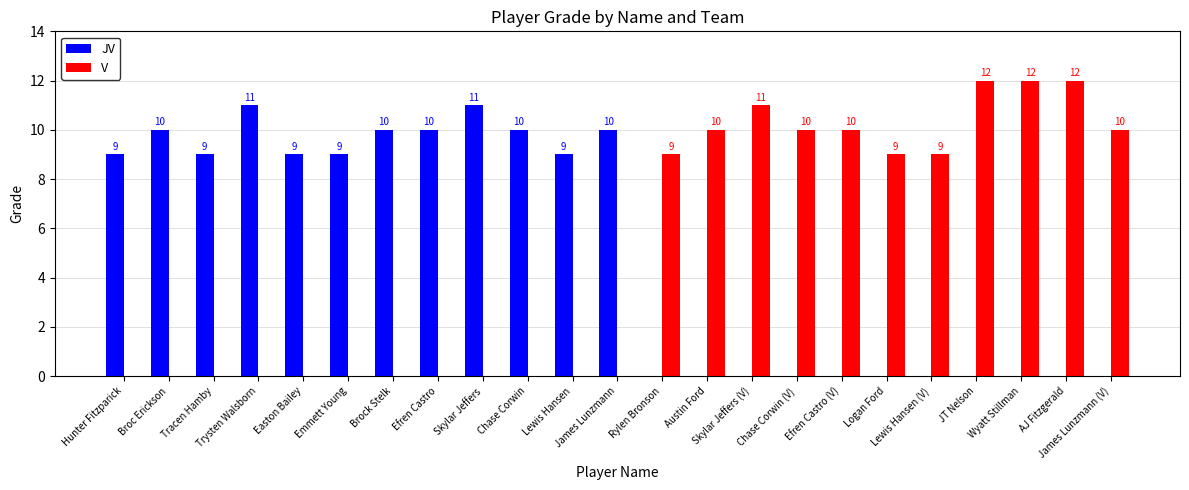

How many values in JV are above zero?

12